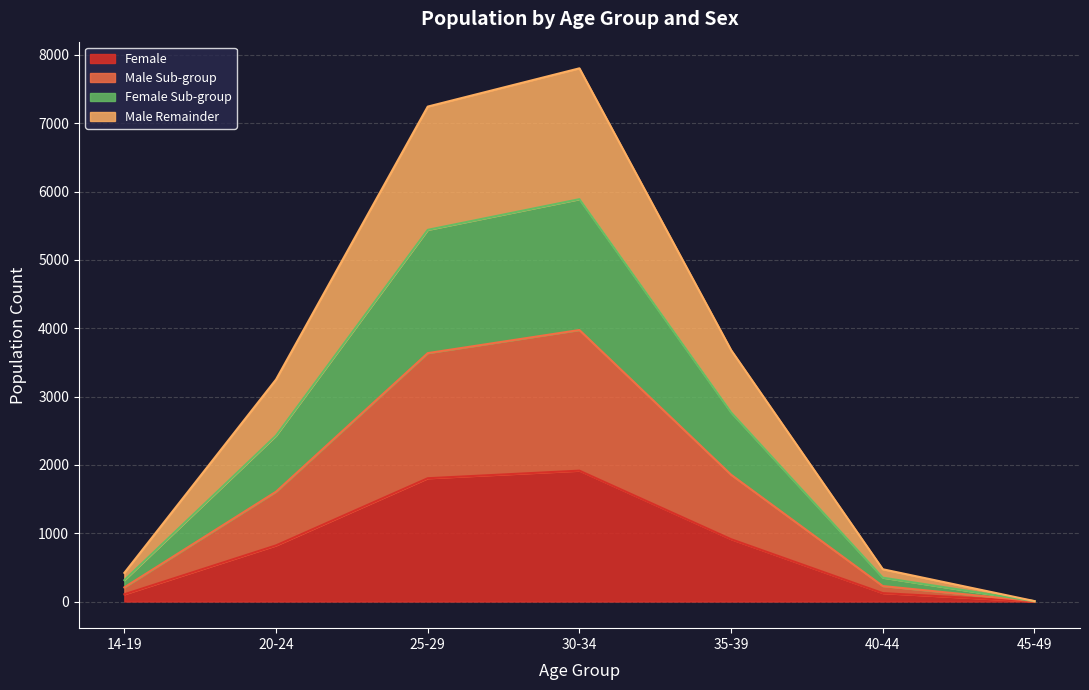

Where is the first local maximum for Total_Female_Sub?

30-34